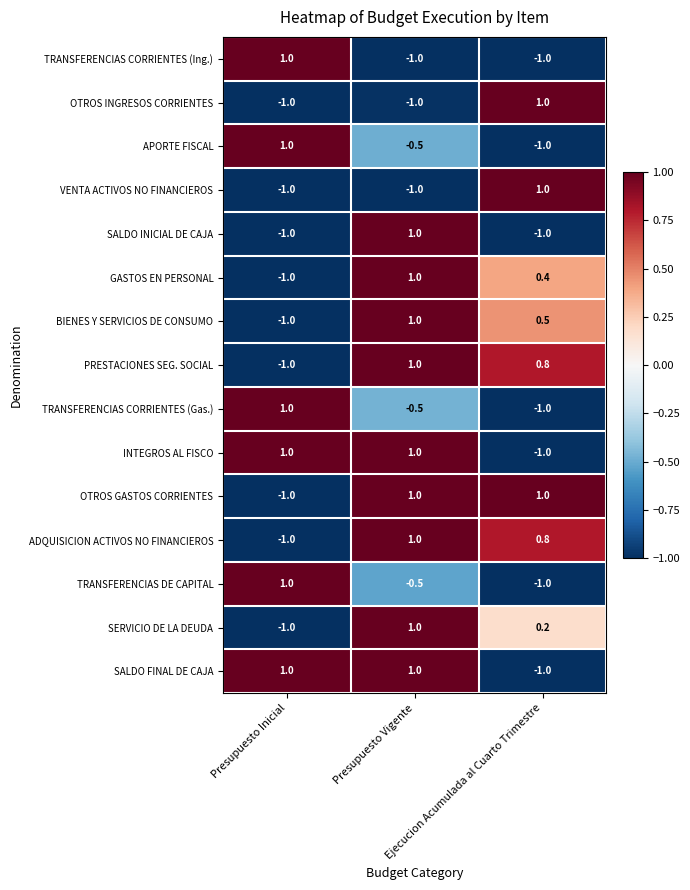

What is the lowest value of the TRANSFERENCIAS CORRIENTES (Ing.) series?

-1.0